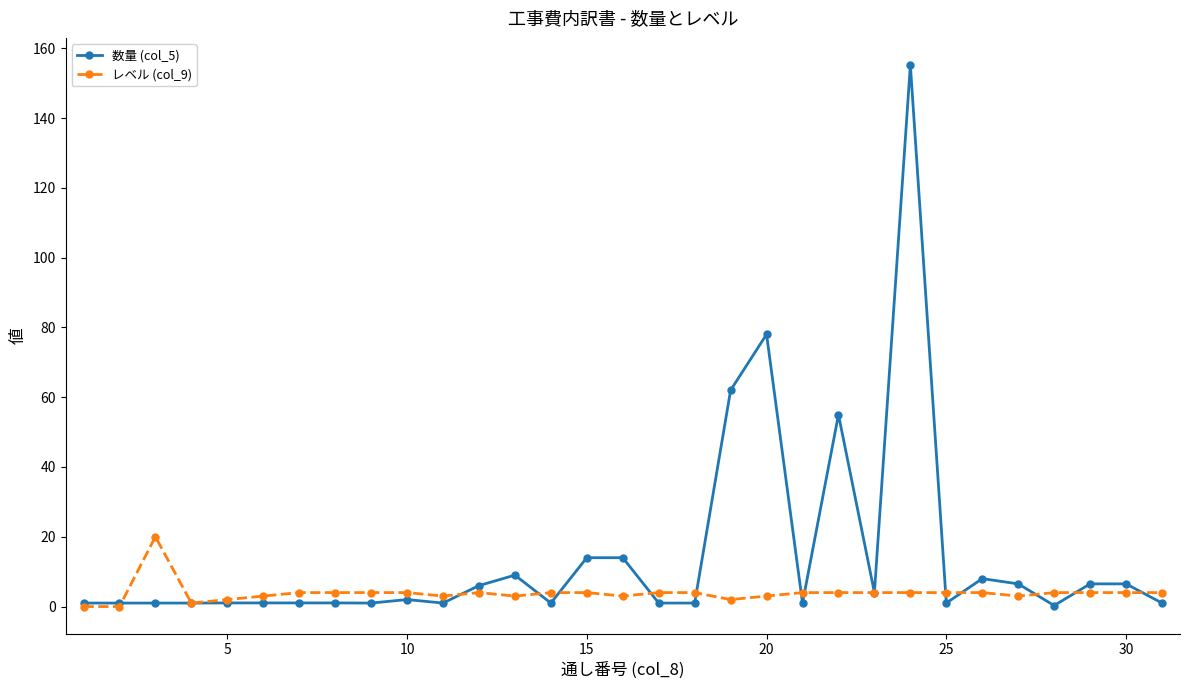

Rank the series by their average value, from highest to lowest.

数量 (col_5), レベル (col_9)